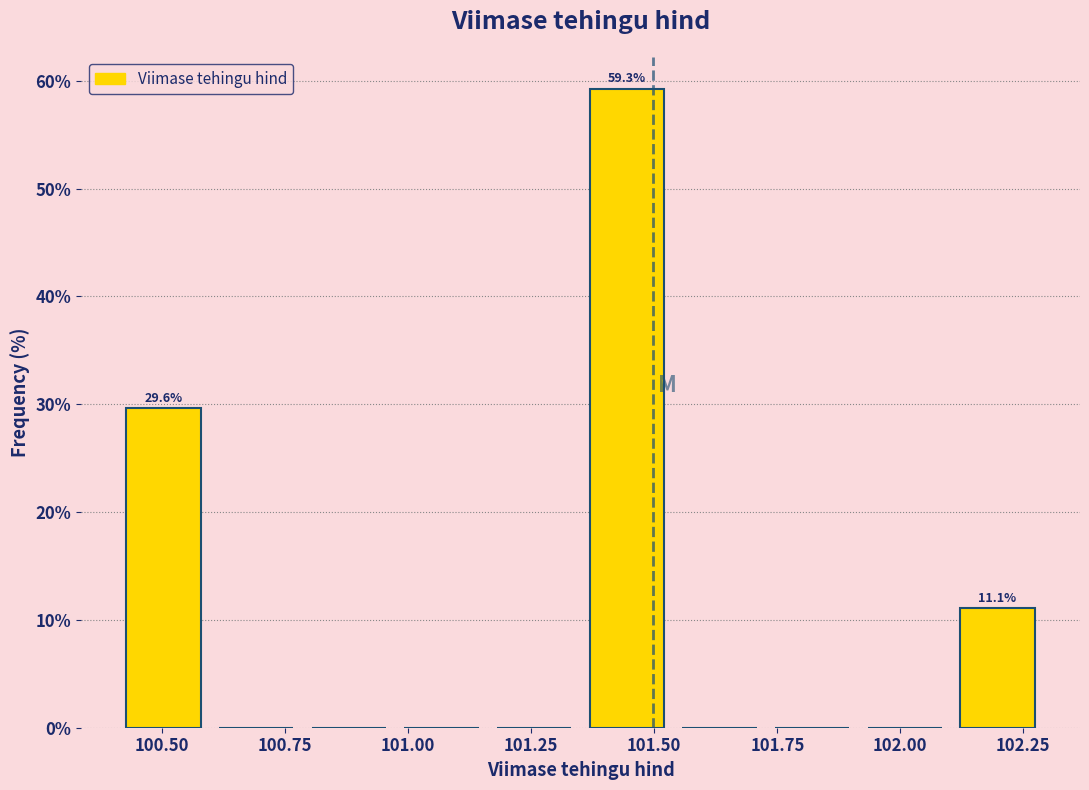

Around what value on the x-axis is the tallest bar? Give the approximate position of its centre, as read against the axis.

101.45